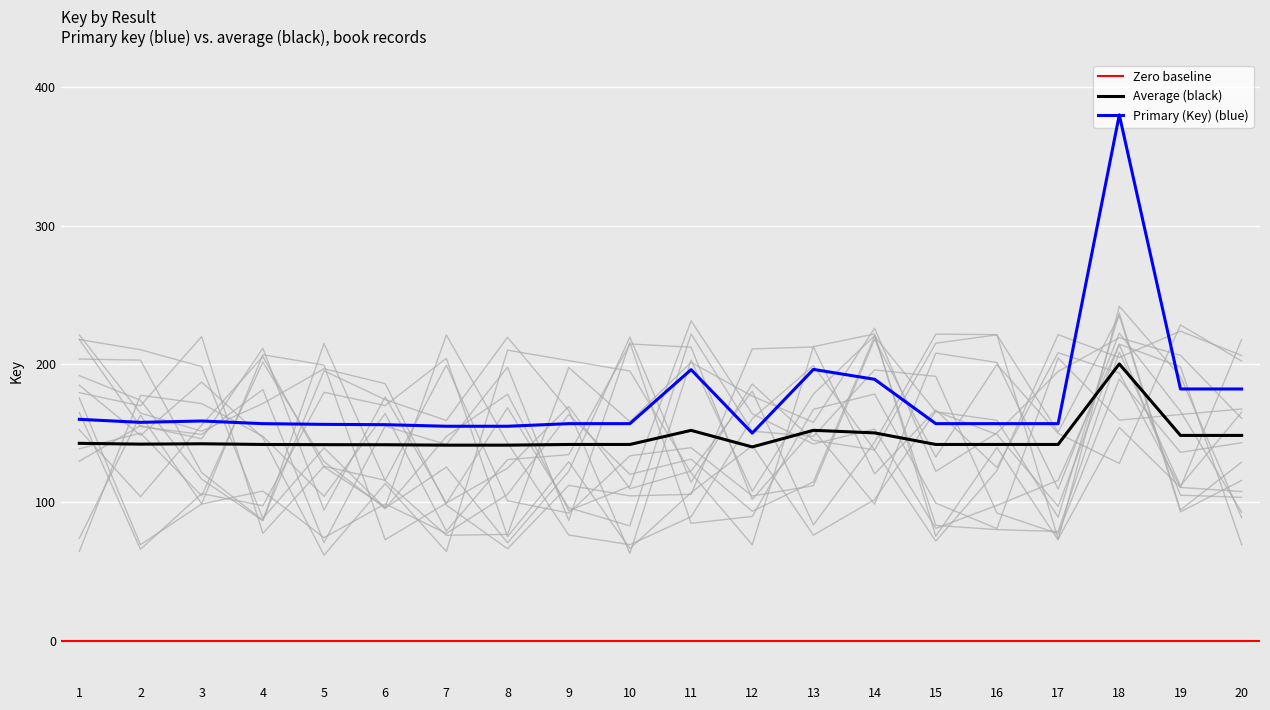

At which category does Average reach its first local peak?

3